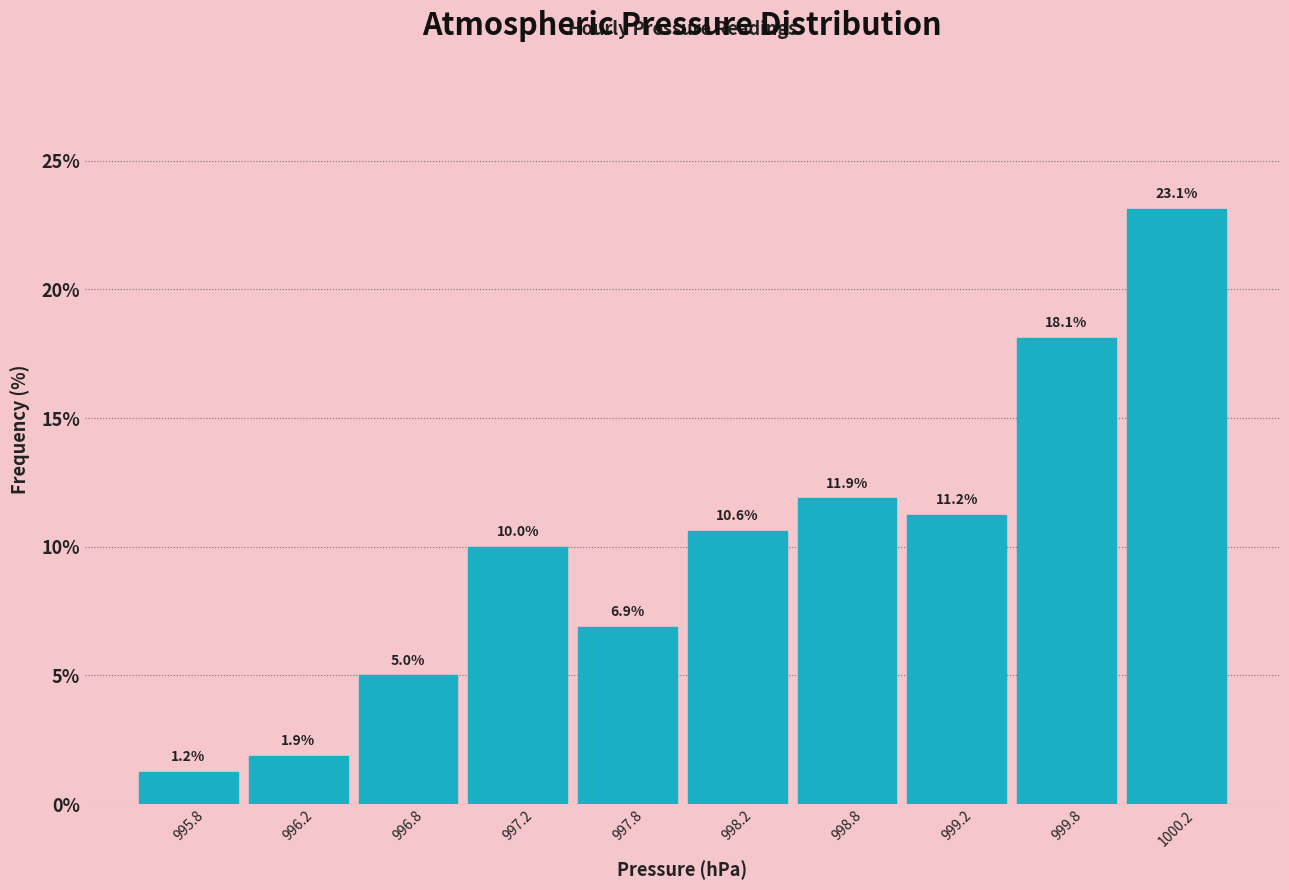

Reading left to right, list every bar in this chart as the range it spans on the x-axis followed by its height.

995.5 to 996.0: 1.2
996.0 to 996.5: 1.9
996.5 to 997.0: 5.0
997.0 to 997.5: 10.0
997.5 to 998.0: 6.9
998.0 to 998.5: 10.6
998.5 to 999.0: 11.9
999.0 to 999.5: 11.2
999.5 to 1000.0: 18.1
1000.0 to 1000.5: 23.1